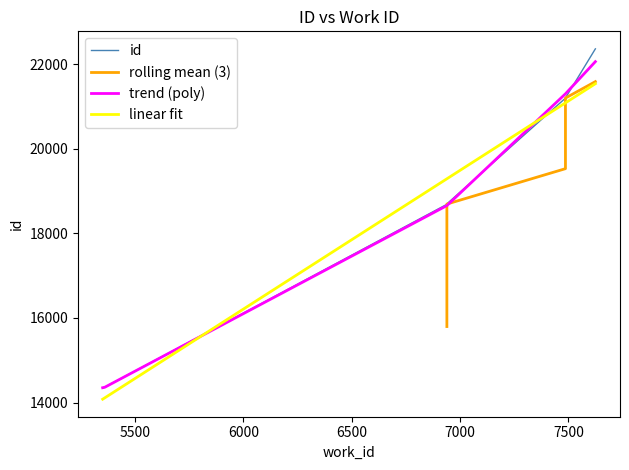

What is the ratio of the value at 6939 to the value at 7486?

0.9